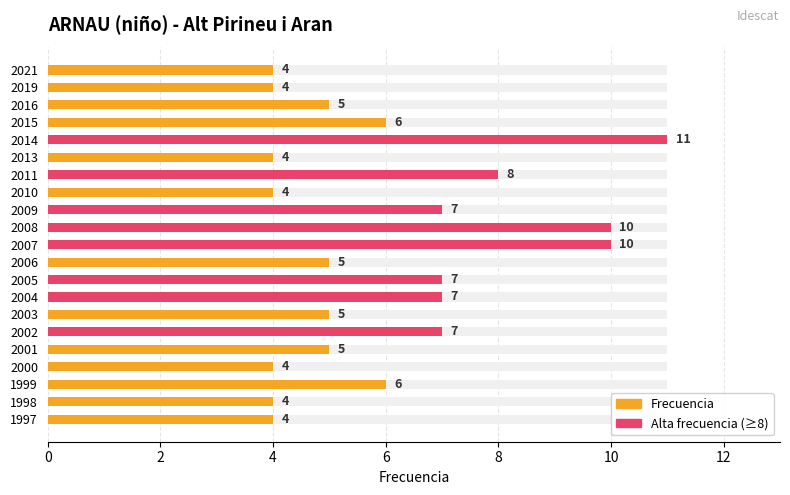

Reading left to right, list all the values displayed in this chart.

4	4	5	6	11	4	8	4	7	10	10	5	7	7	5	7	5	4	6	4	4